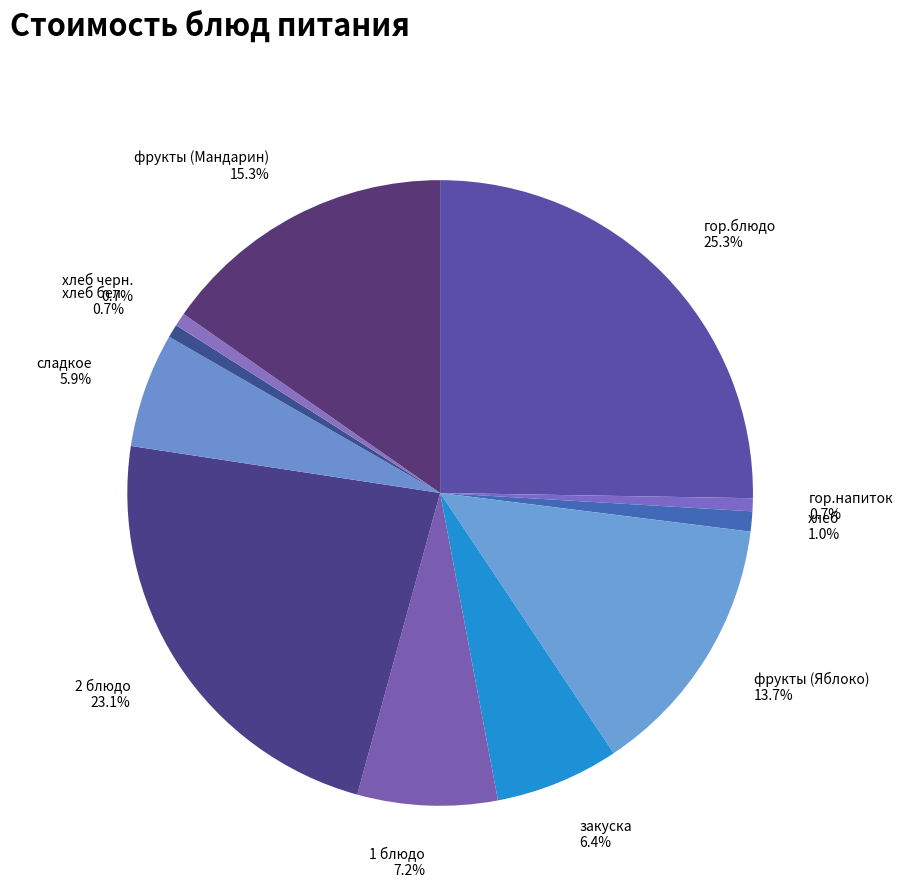

The закуска slice represents 6% of the pie. True or false?

True